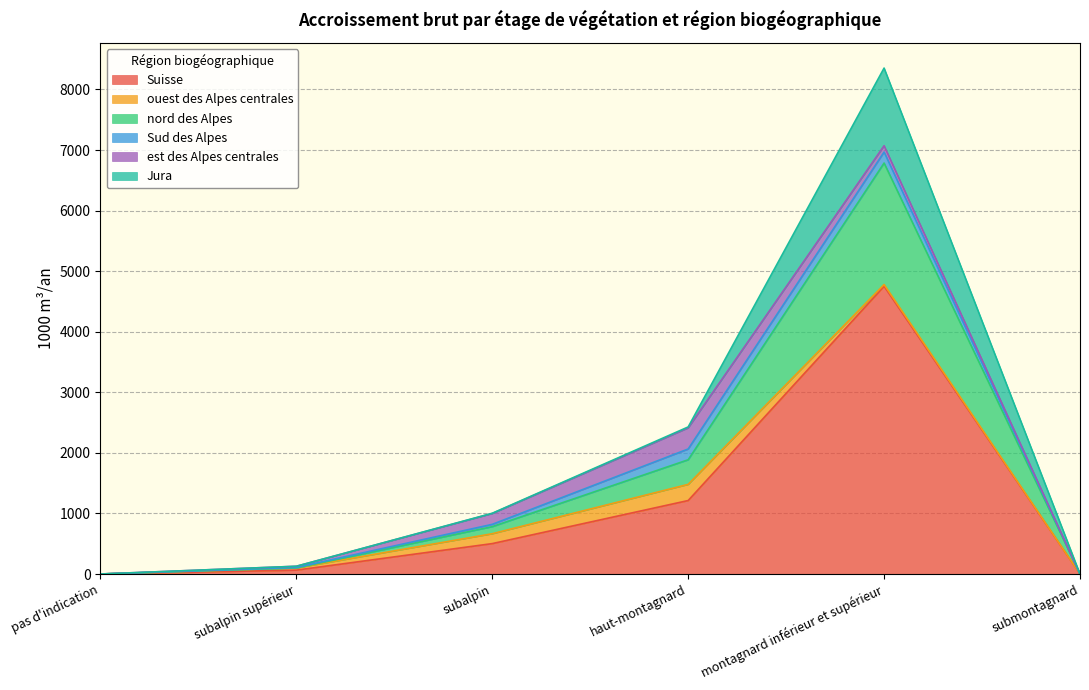

True or false: est des Alpes centrales has a value of 11 at subalpin supérieur.

False